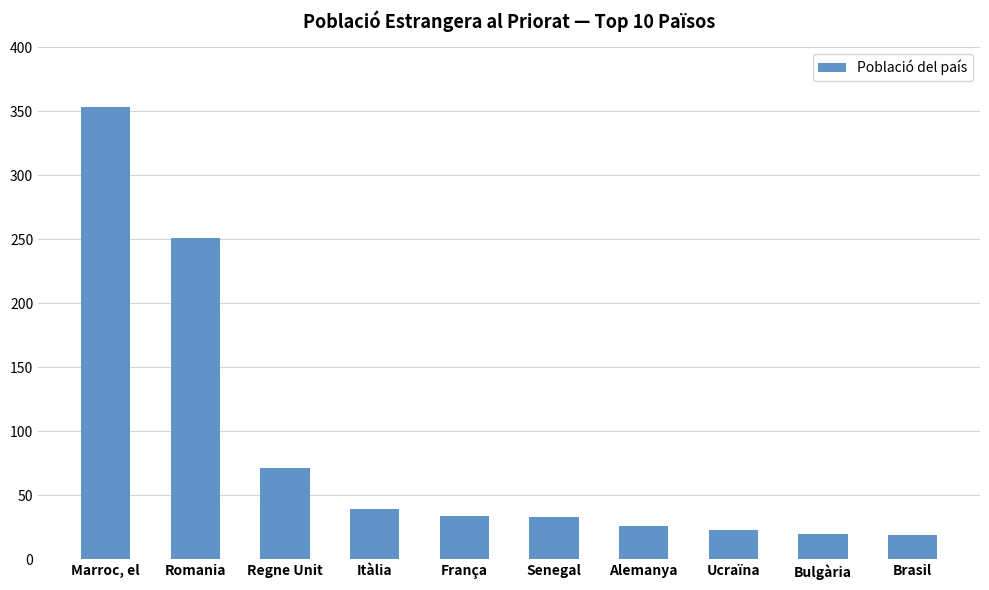

What is the label of the 9th bar from the right?

Romania